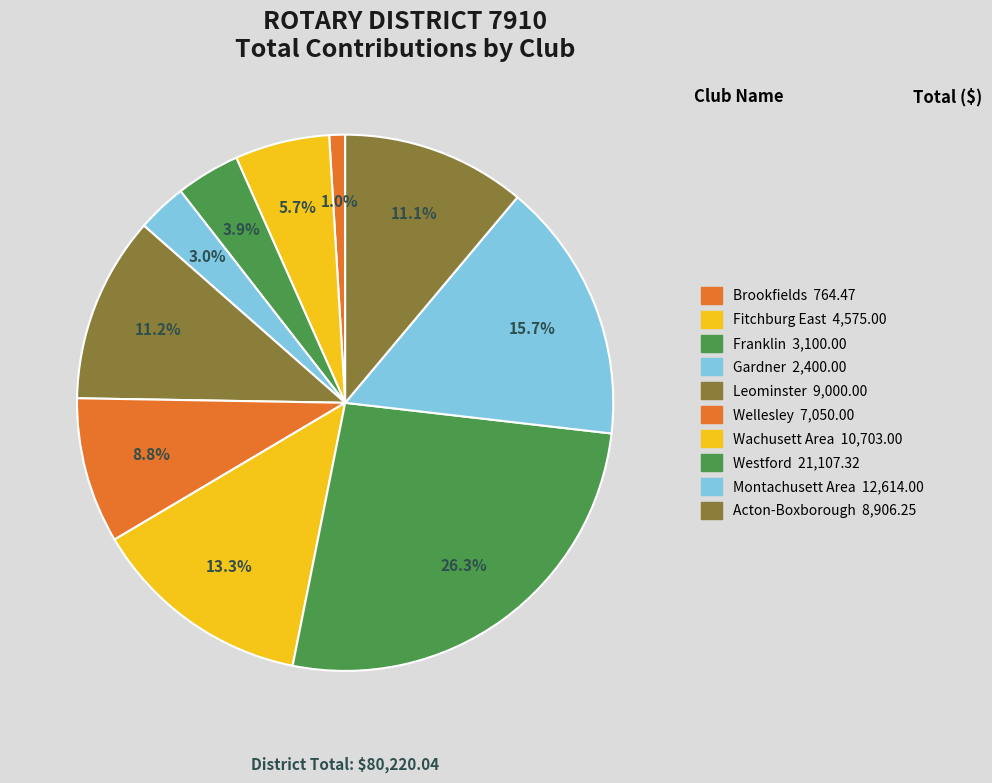

Count the number of slices in the pie.

10